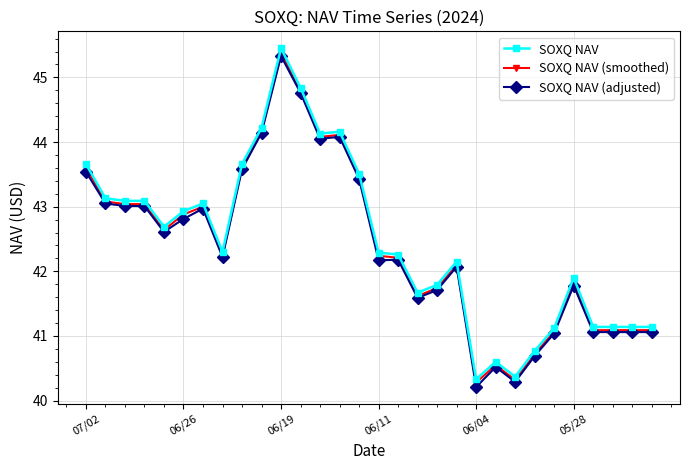

Does the chart display data point markers on the line(s)?

Yes